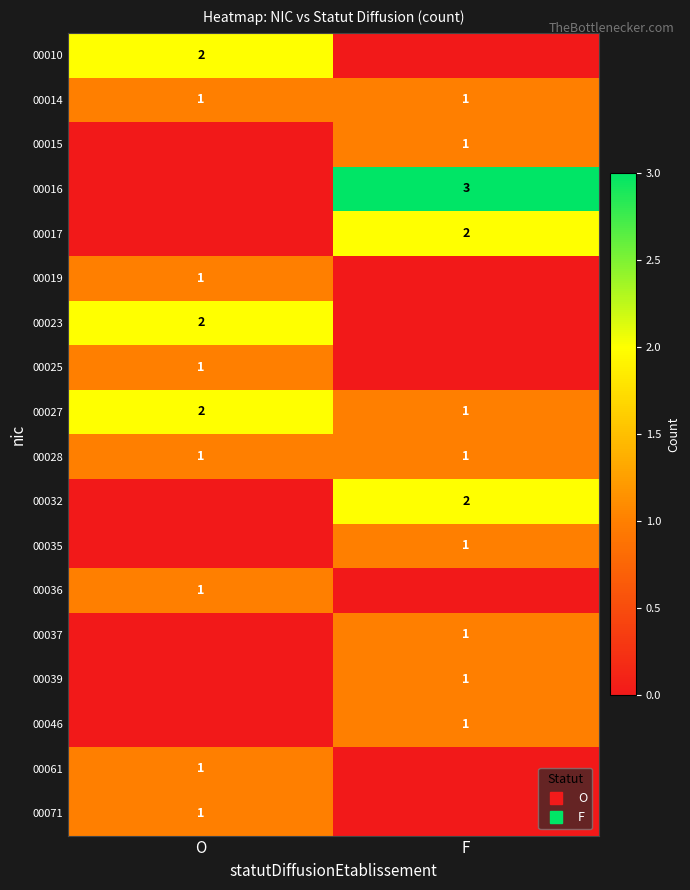

At how many categories does at least one series exceed 2?

1